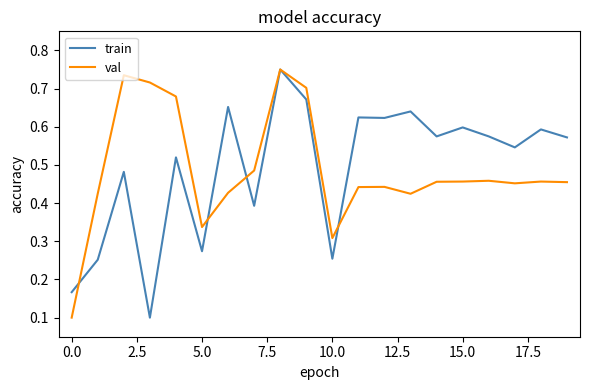

The val series shows 0.1 at 0.0. True or false?

True